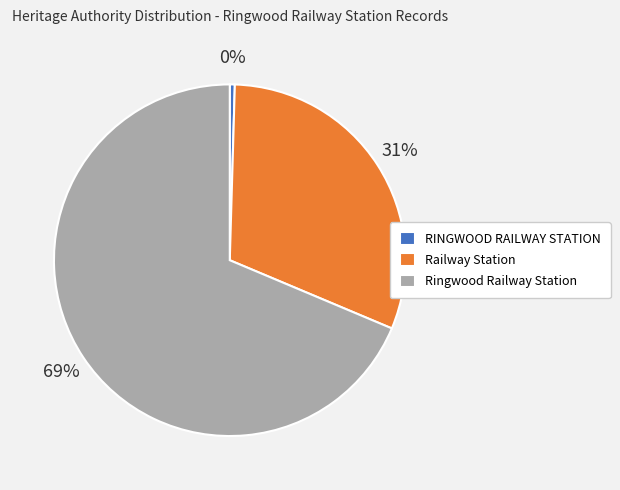

Count the number of slices in the pie.

3